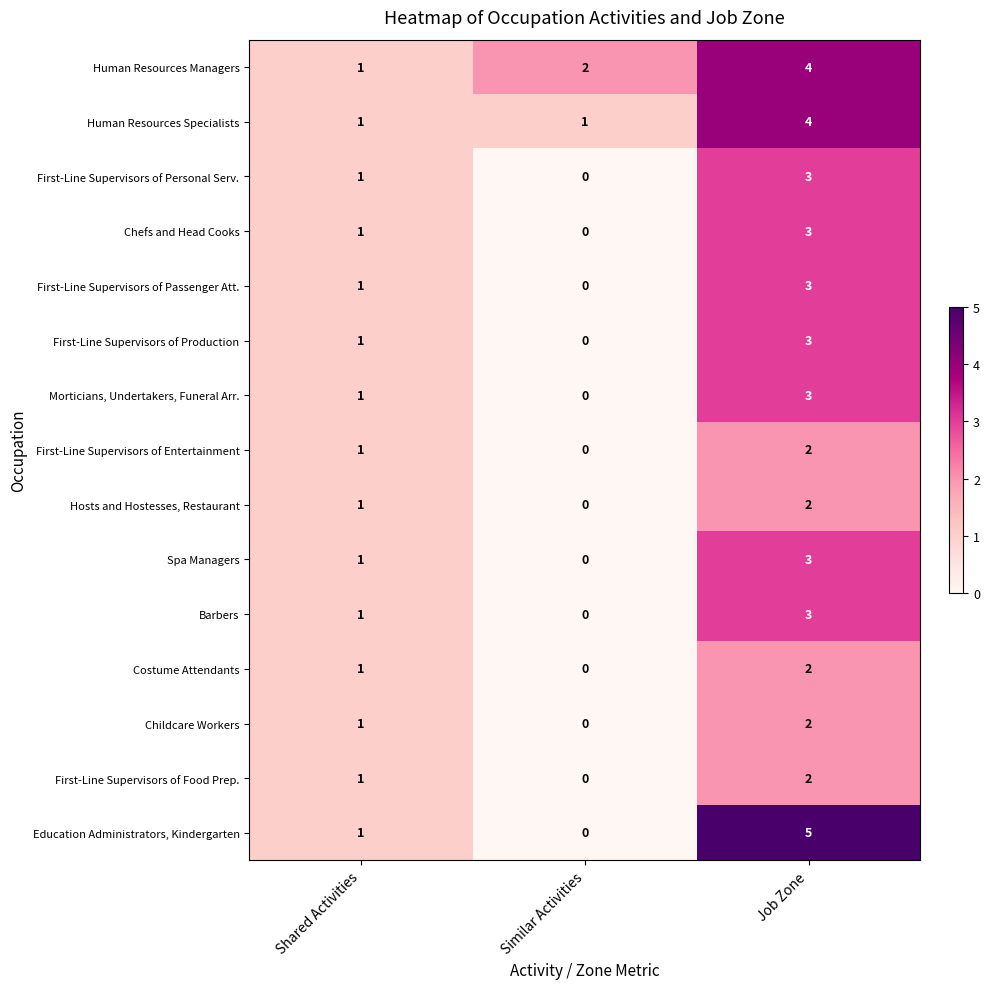

How many distinct data groups are displayed?

15